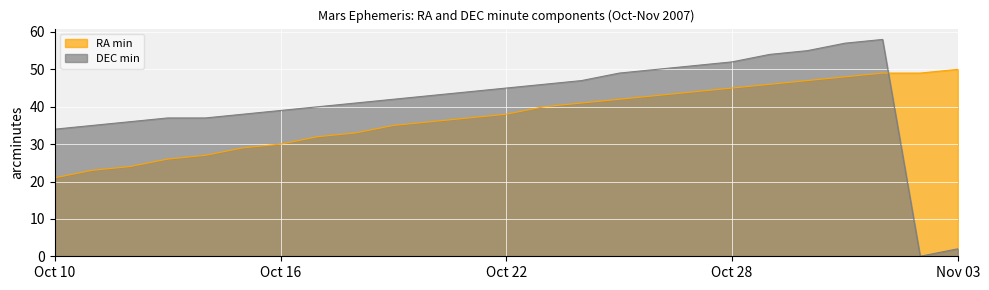

Where is the first local minimum for DEC min?

Nov 02